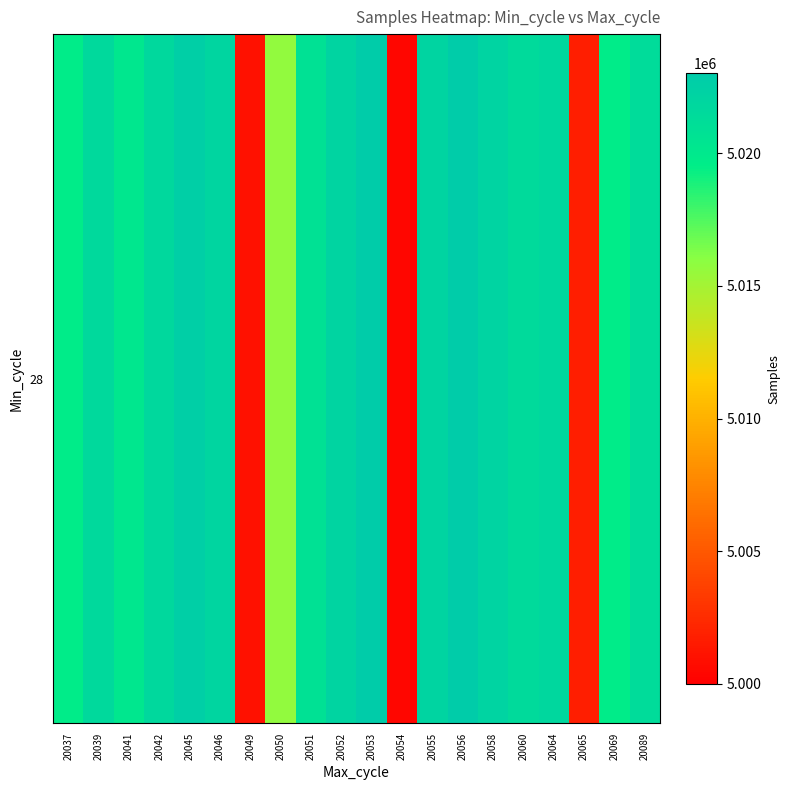

True or false: the data shows 7204749 at 20052.

False